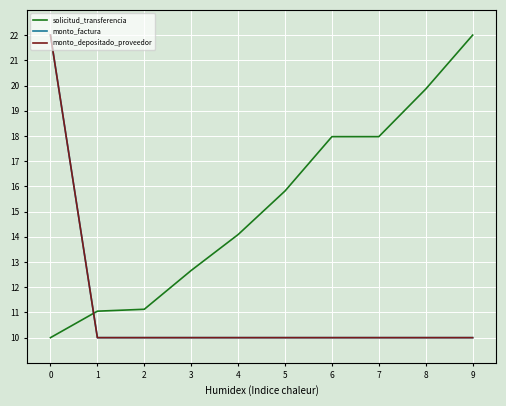

How many lines are shown in the chart?

3